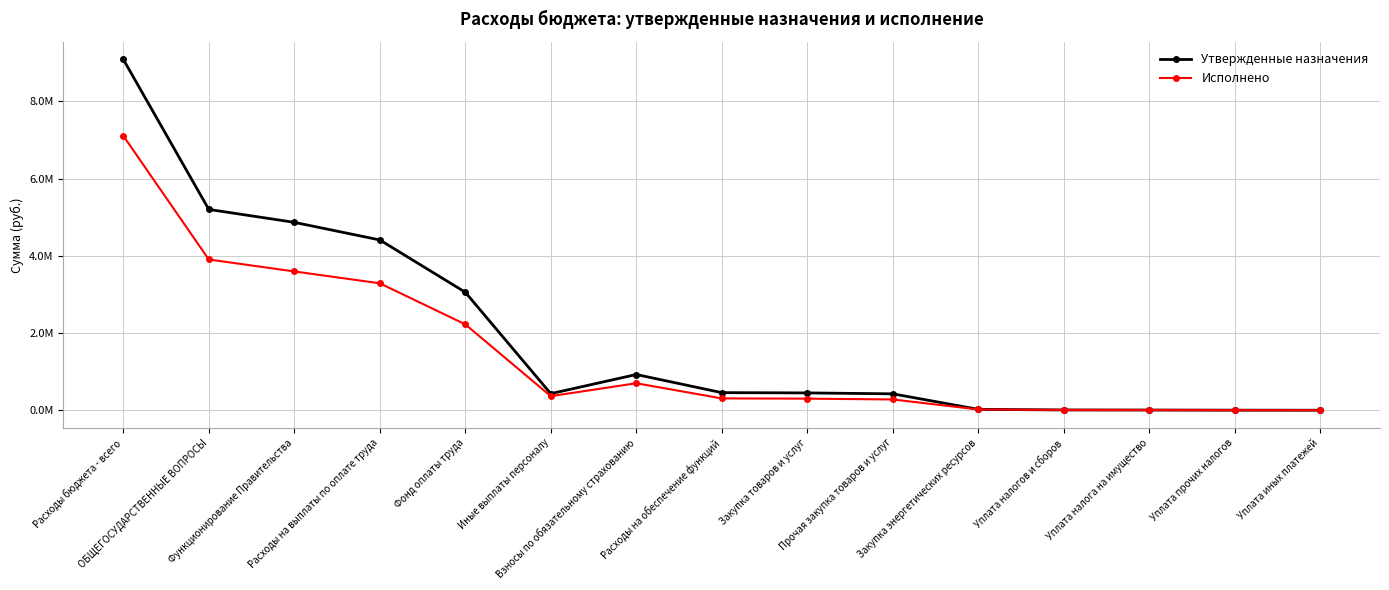

Between Функционирование Правительства and Уплата прочих налогов, which is larger?

Функционирование Правительства